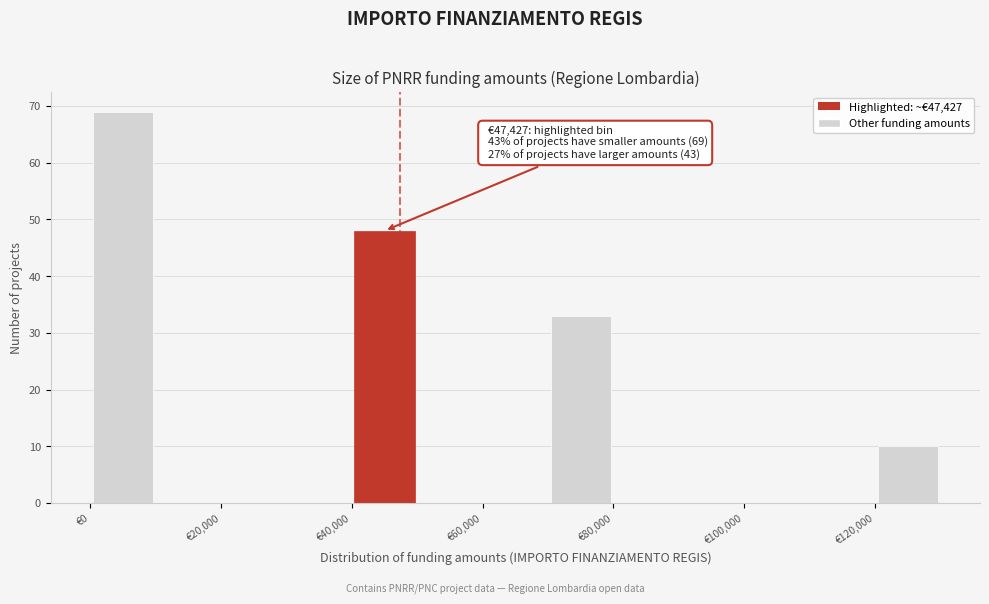

Which range on the x-axis has the tallest bar?

0 to 10000